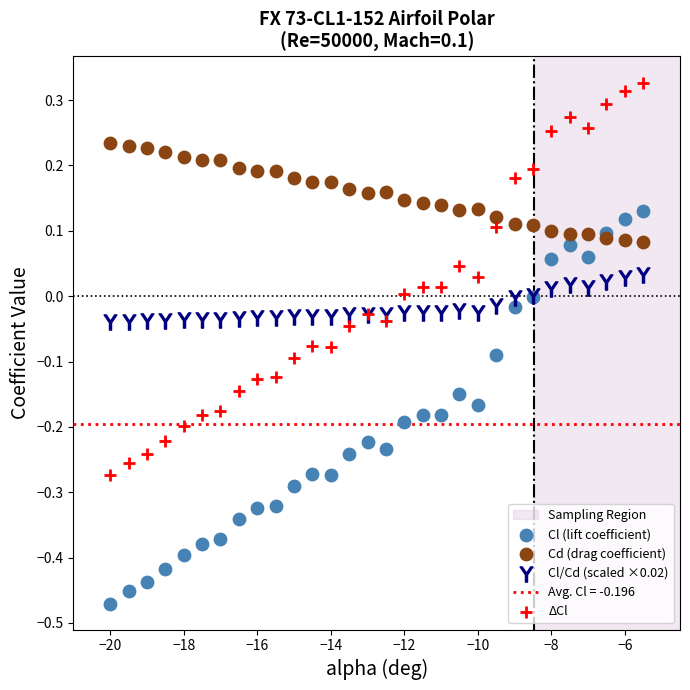

Which series contains the highest Y value?

ΔCl